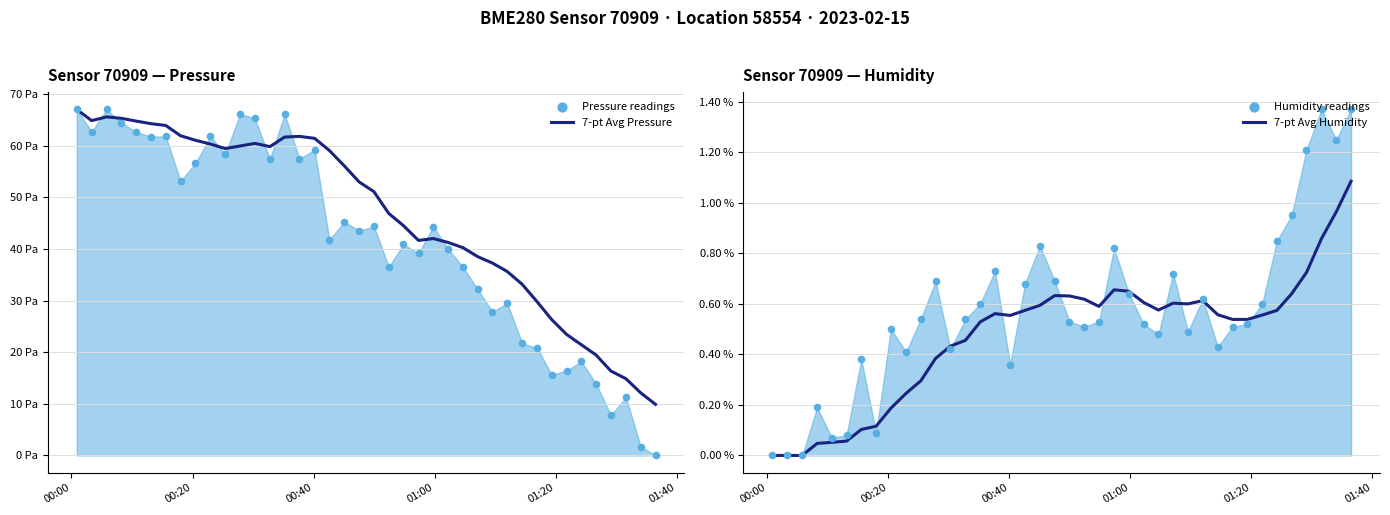

Is the value of 7-pt Avg Pressure at 33 greater than the value of 7-pt Avg Humidity at 8?

Yes